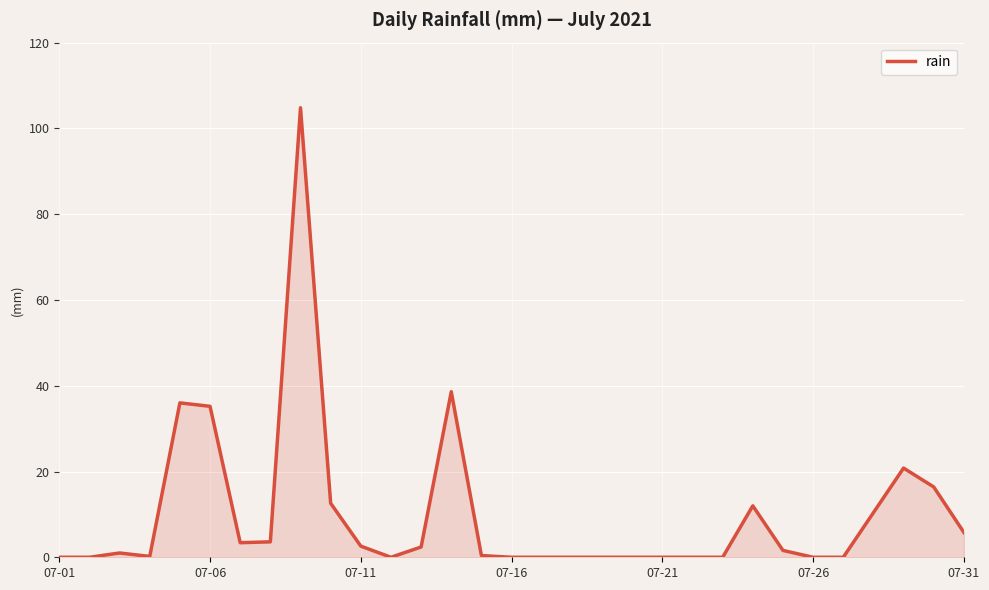

What is the maximum value shown in the chart?

104.8